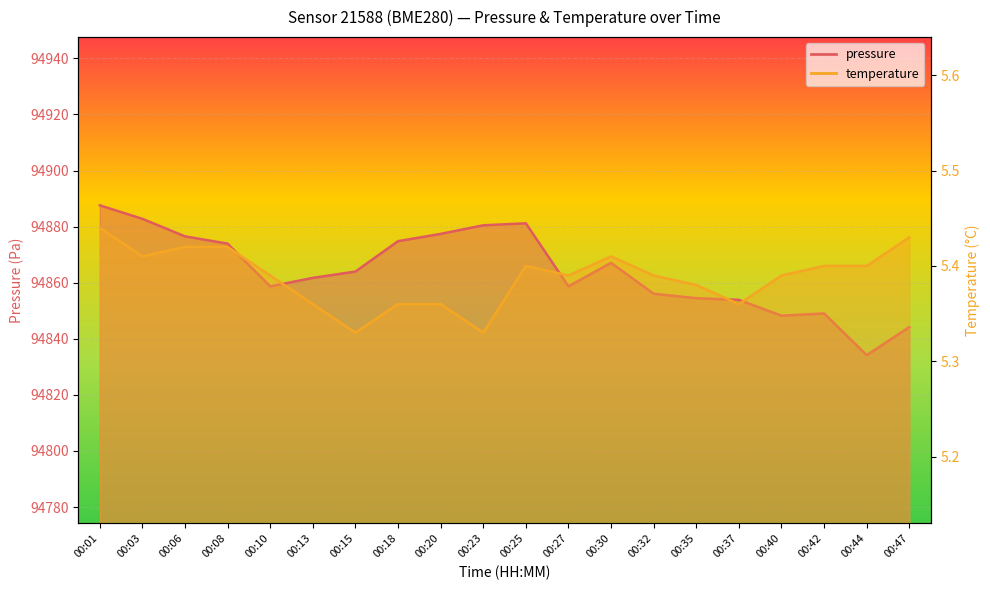

What is the difference between the maximum and second lowest values in the pressure series?

43.4